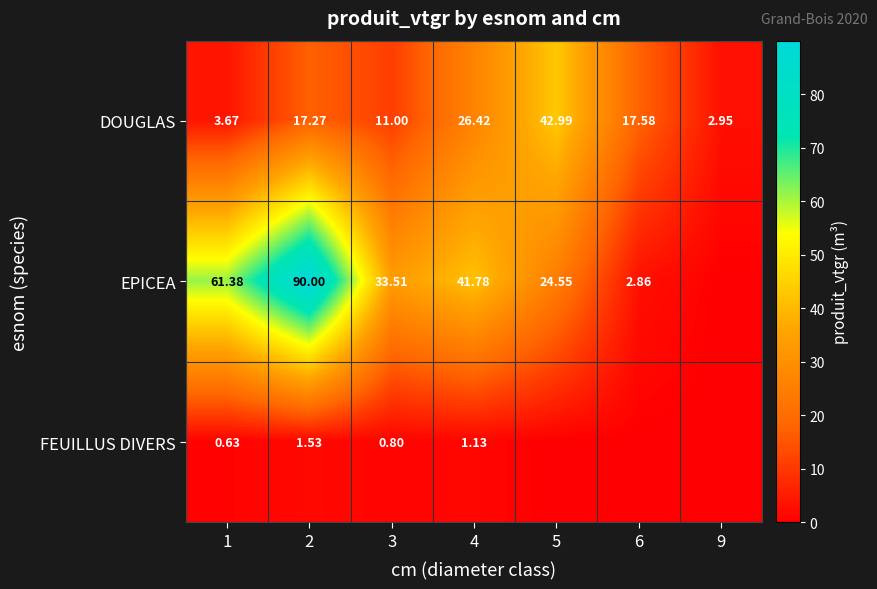

At which category is the sum across all series the highest?

2